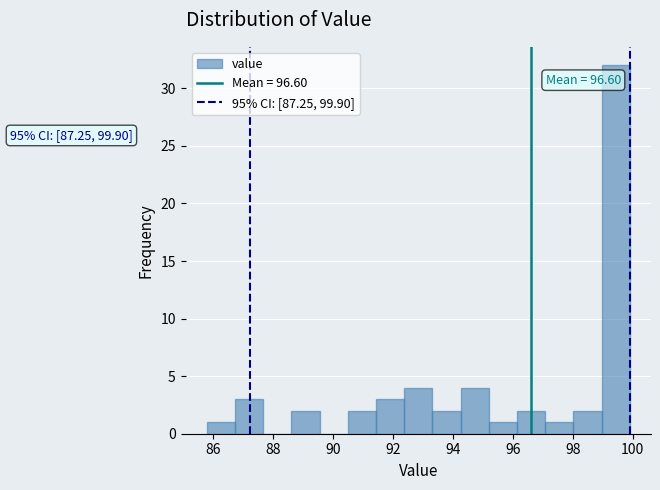

Which range on the x-axis has the tallest bar?

98.96 to 99.90